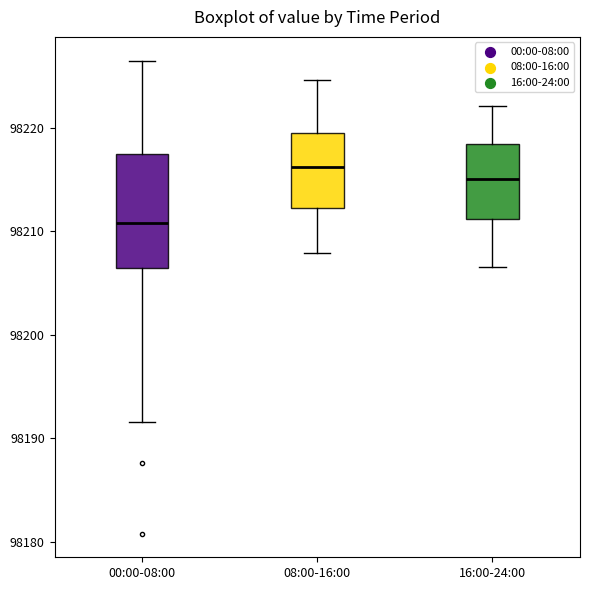

Reading left to right, transcribe this box plot: for each box, give where its median line is, the range the box spans, and where its two whiskers end, as read against the y-axis. The values are not printed on the chart, so give them approximately, as read against the axis.

00:00-08:00: median 98211, box 98206 to 98217, whiskers 98192 to 98226
08:00-16:00: median 98216, box 98212 to 98219, whiskers 98208 to 98225
16:00-24:00: median 98215, box 98211 to 98218, whiskers 98207 to 98222